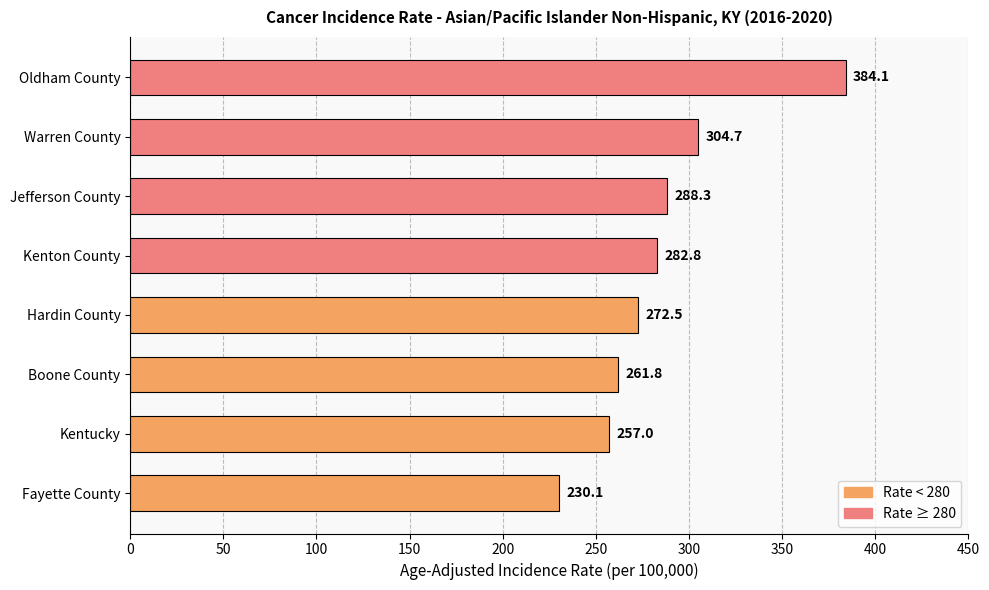

The chart shows a value of 456.2 at Boone County. True or false?

False